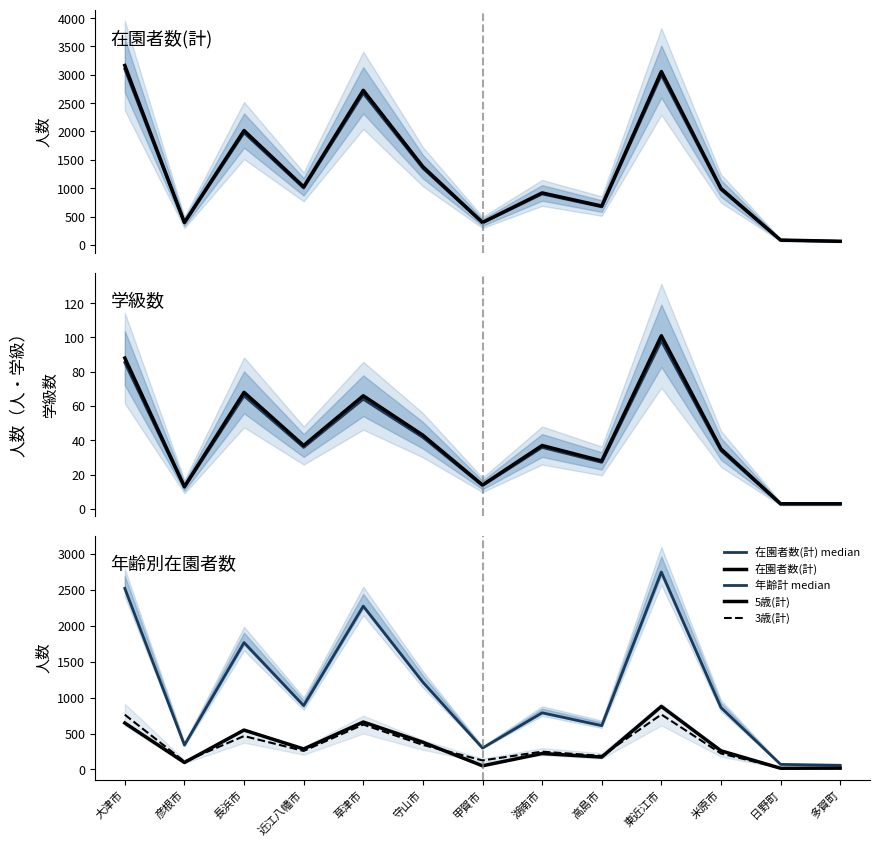

How many data points does each series have?

13